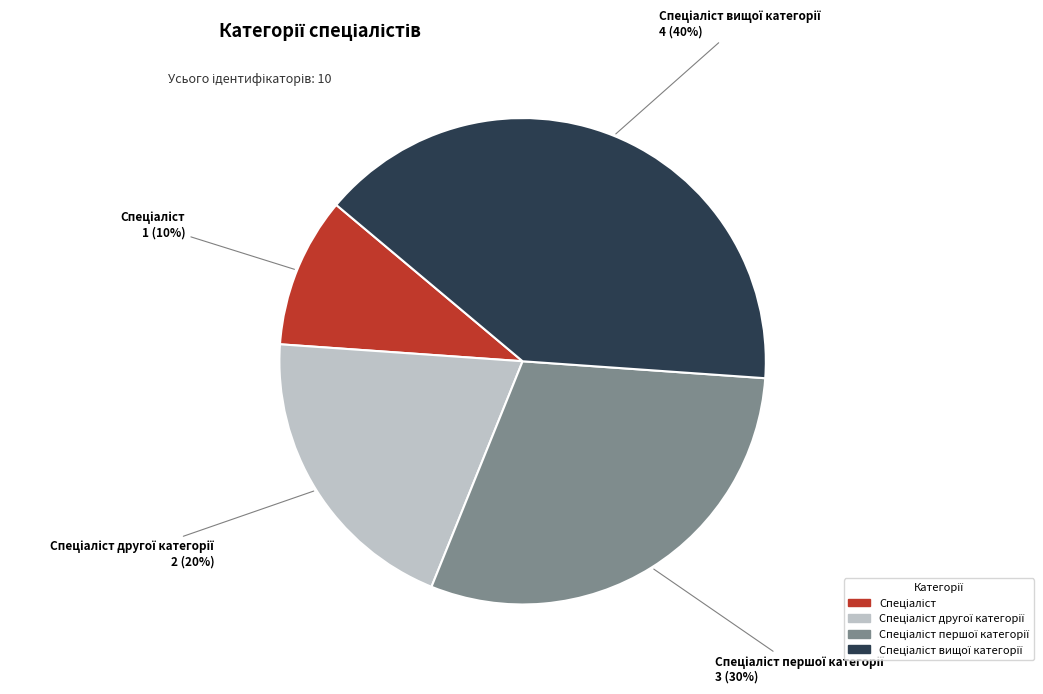

Is there any slice that represents more than half of the pie?

No